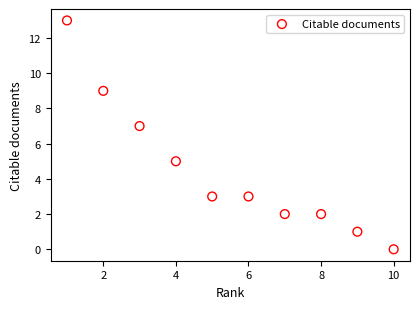

What is the range of X values (max minus min)?

9